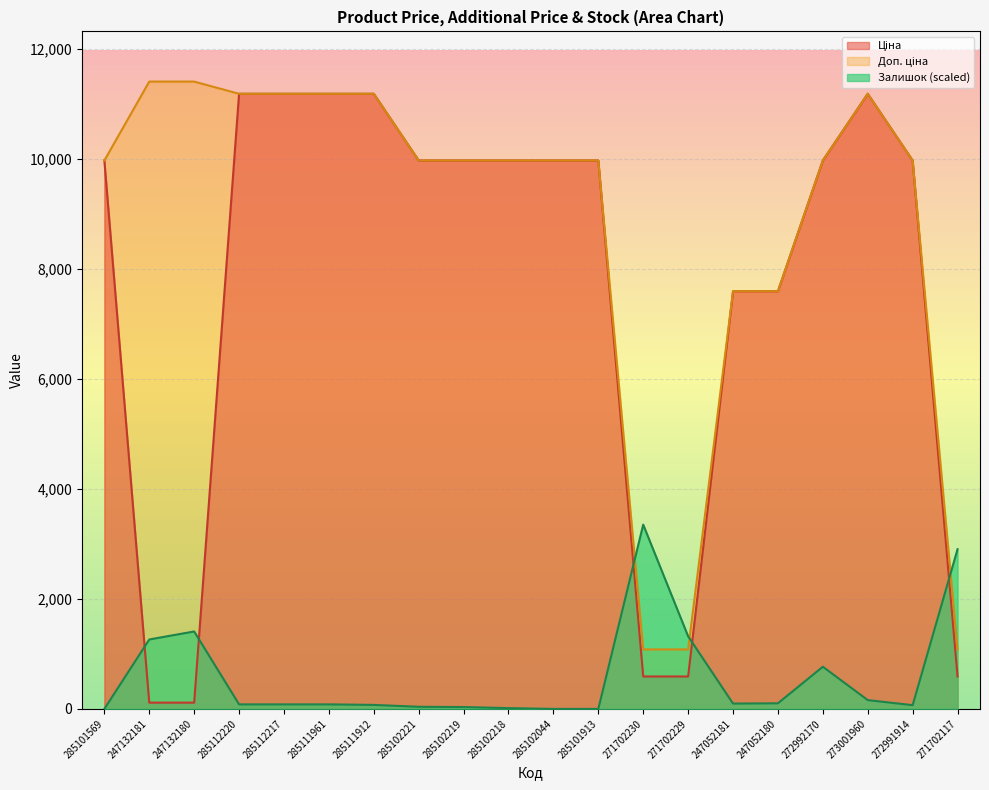

Where does the Залишок series first go above 82?

247132181